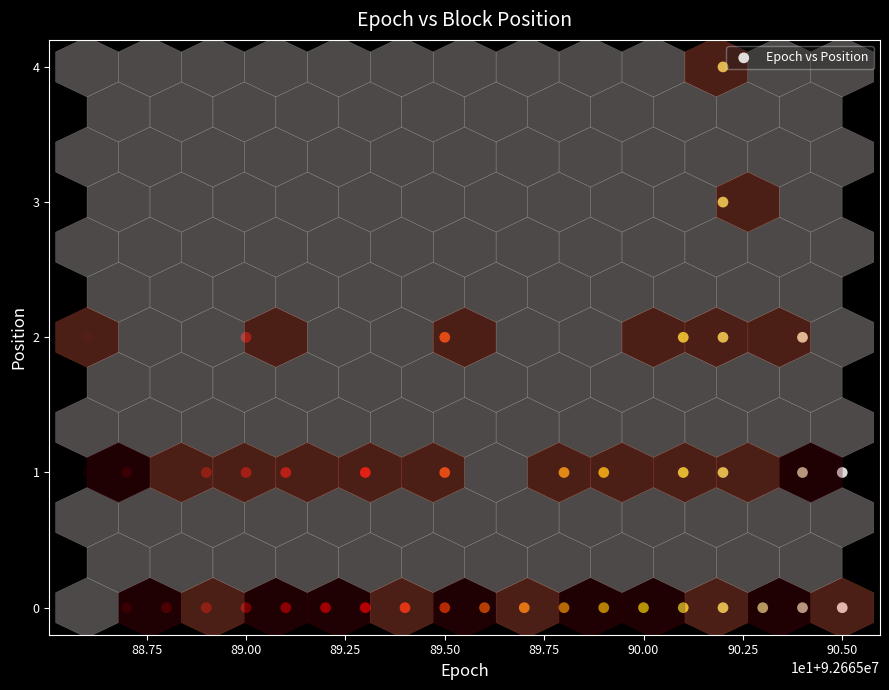

What is the range of X values (max minus min)?

19